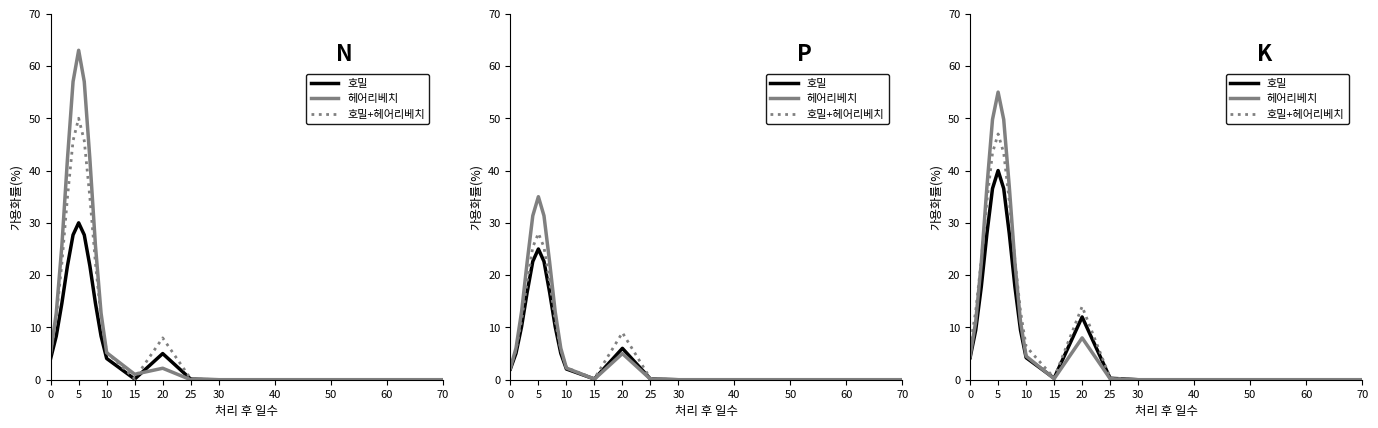

What are all the series names shown in the legend?

호밀, 헤어리베치, 호밀+헤어리베치